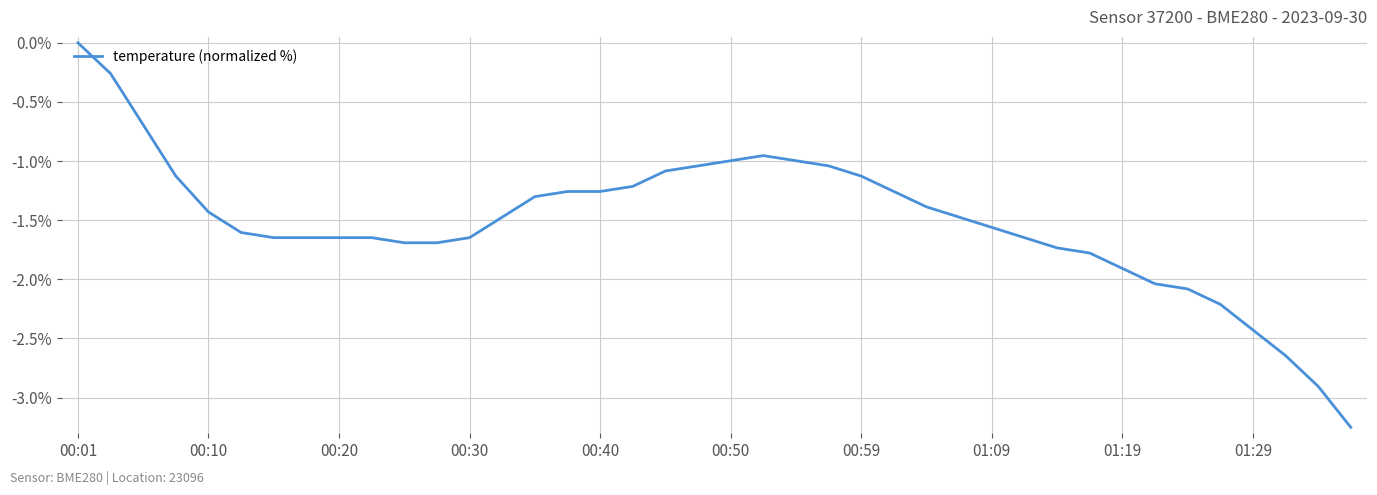

What is the difference between the maximum and minimum values?

3.3